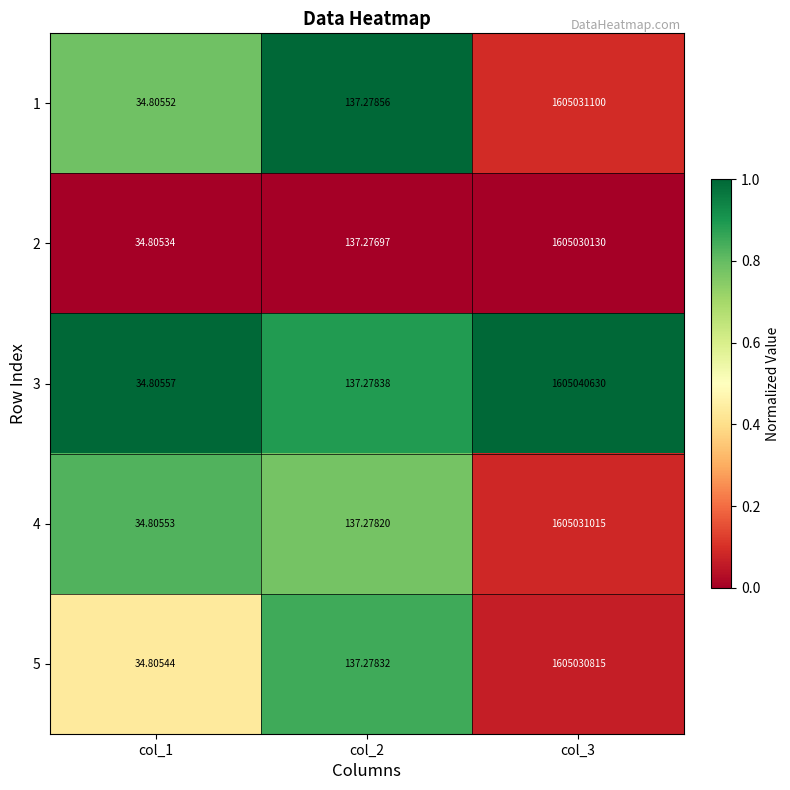

Between col_2 and col_3, which series saw the biggest shift?

3